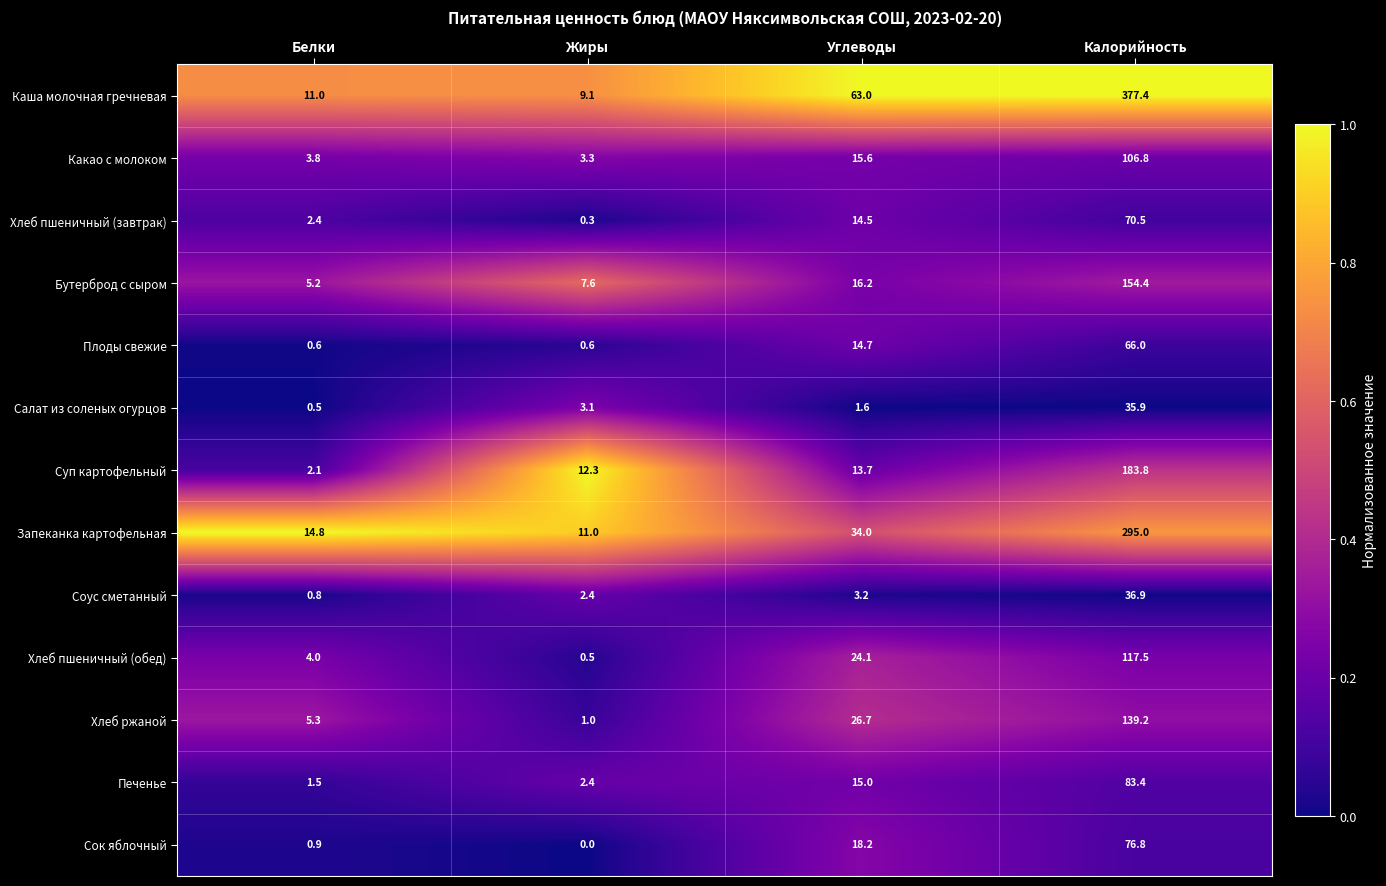

Rank the series at Углеводы from lowest to highest value.

Салат из соленых огурцов, Соус сметанный, Суп картофельный, Хлеб пшеничный (завтрак), Плоды свежие, Печенье, Какао с молоком, Бутерброд с сыром, Сок яблочный, Хлеб пшеничный (обед), Хлеб ржаной, Запеканка картофельная, Каша молочная гречневая